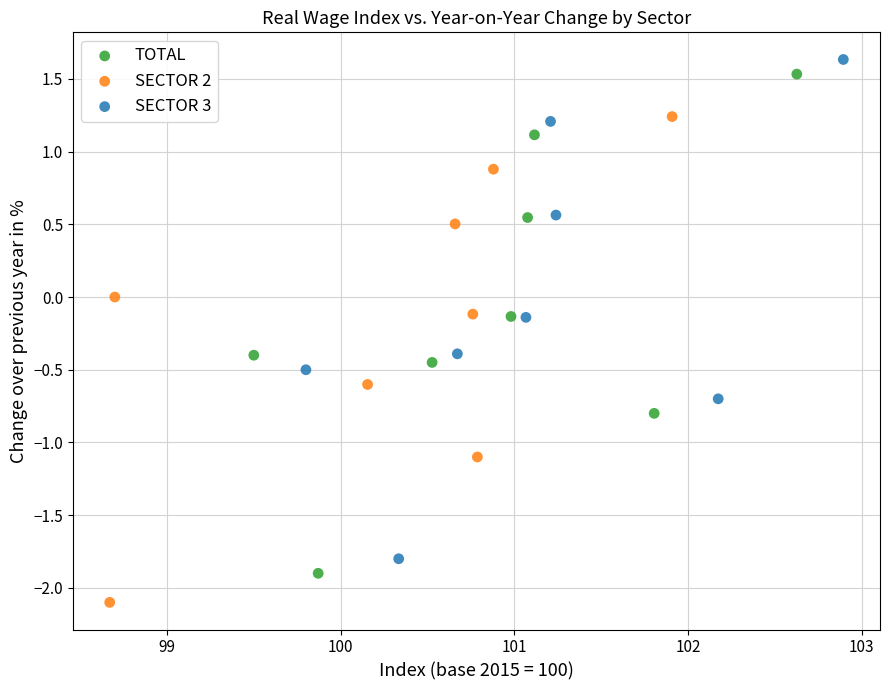

Which series reaches the minimum Y coordinate?

SECTOR 2